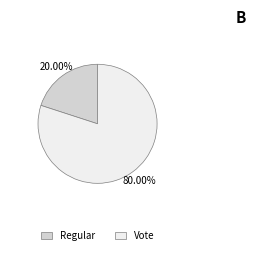

To the nearest percent, what portion does Vote represent?

80%